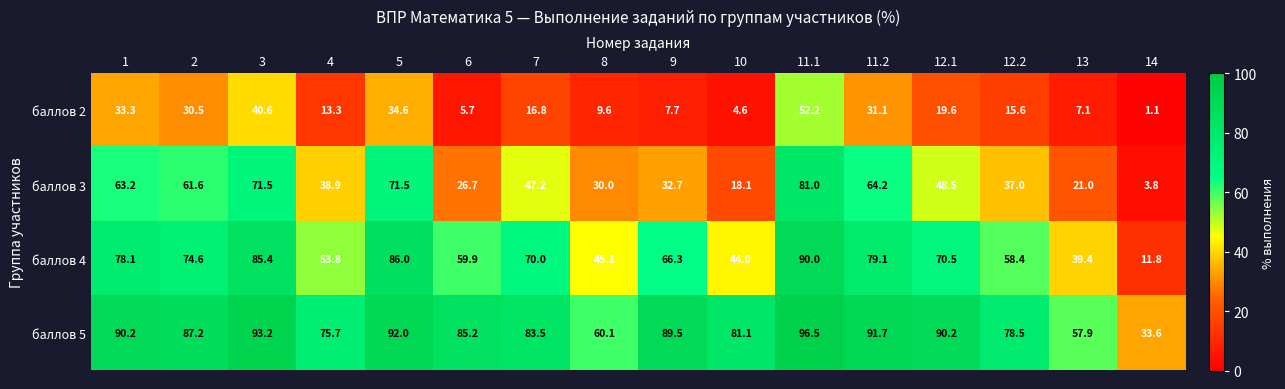

What is the smallest value displayed?

1.1